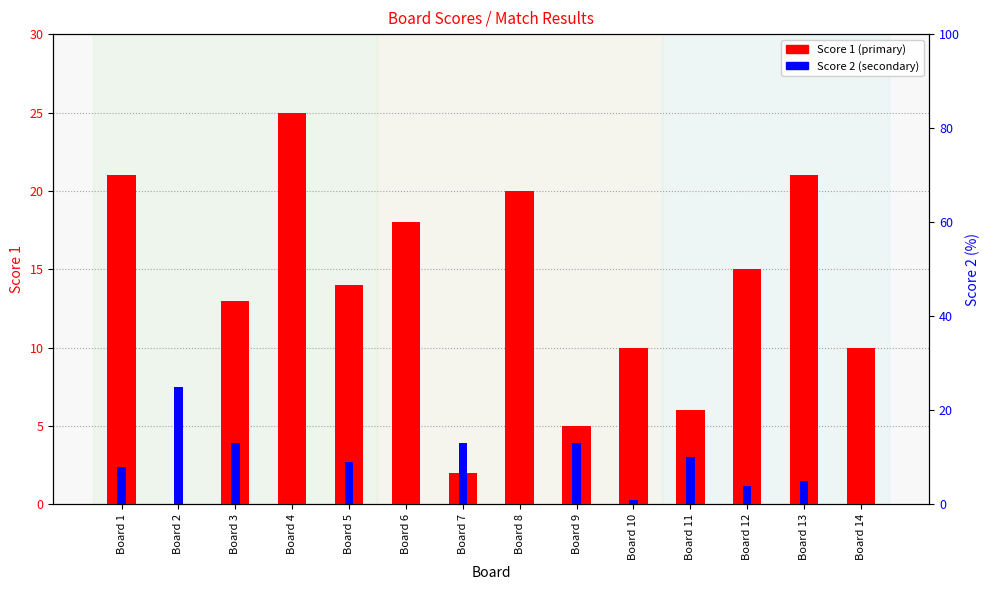

Rank the series at Board 1 from lowest to highest value.

Score 2, Score 1